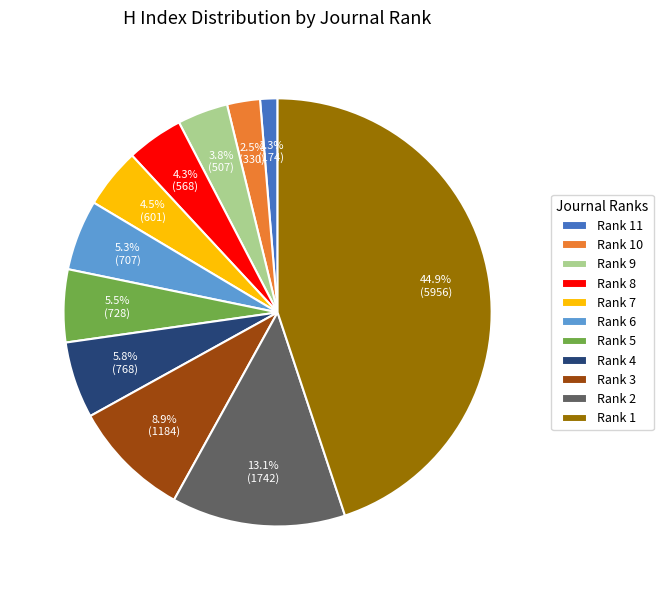

Is there a majority slice in this chart?

No